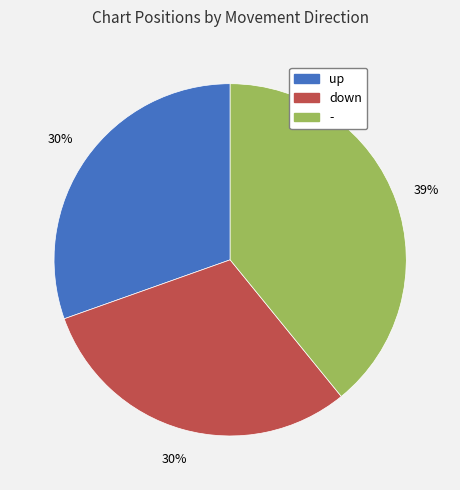

True or false: - accounts for 28% of the total.

False